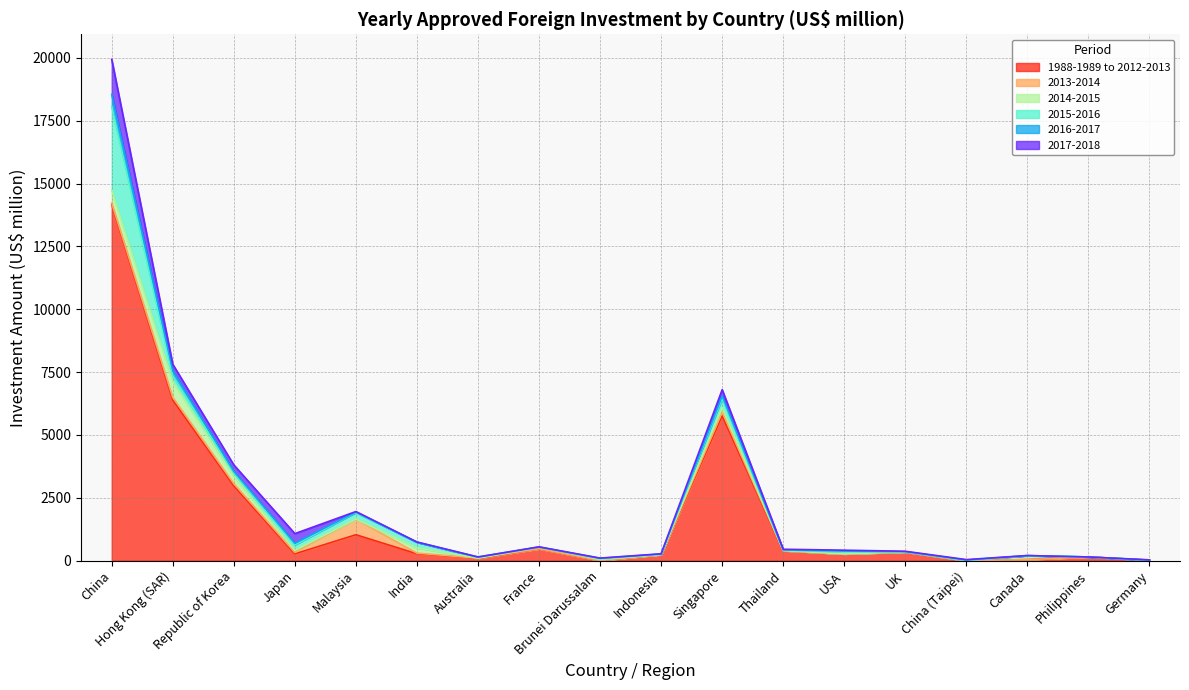

How many values in the 2014-2015 series are below 43?

9